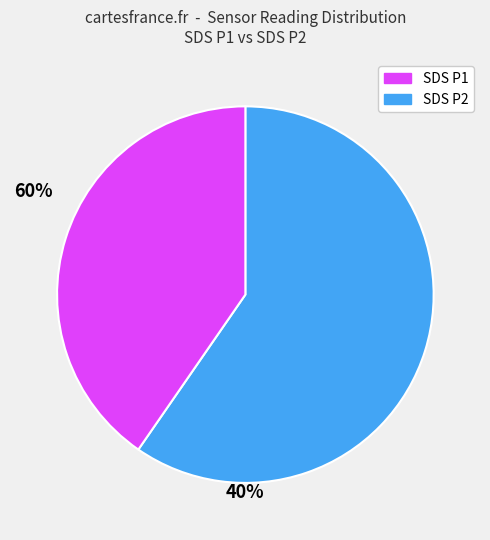

What is the largest slice in the pie chart?

SDS P1